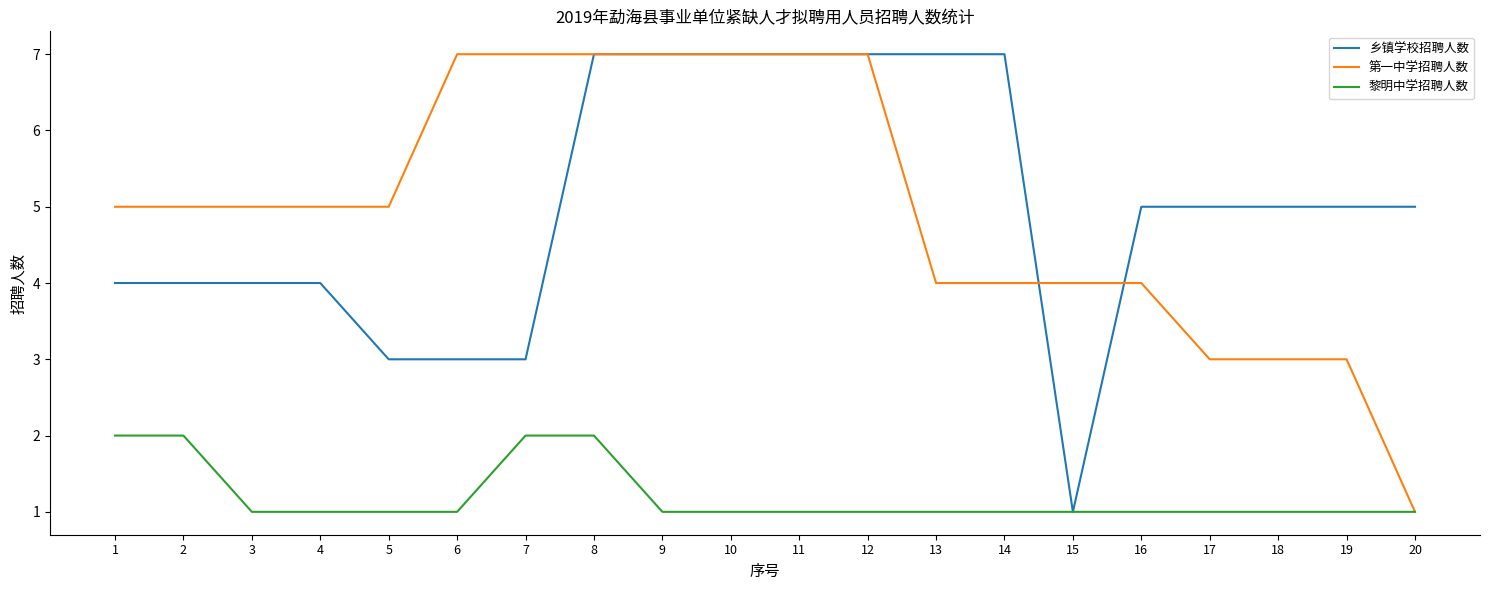

What is the maximum value shown in the chart?

7